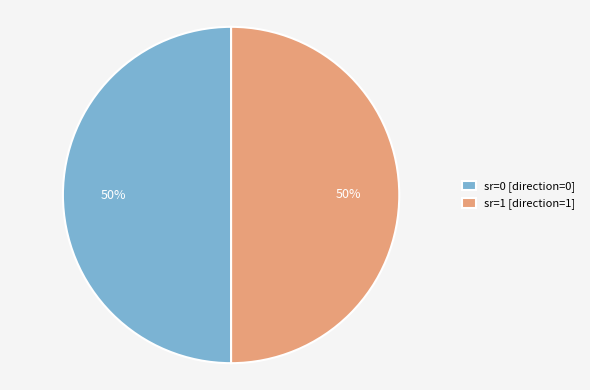

Combined, do sr=1 [direction=1] and sr=0 [direction=0] account for over 50%?

Yes